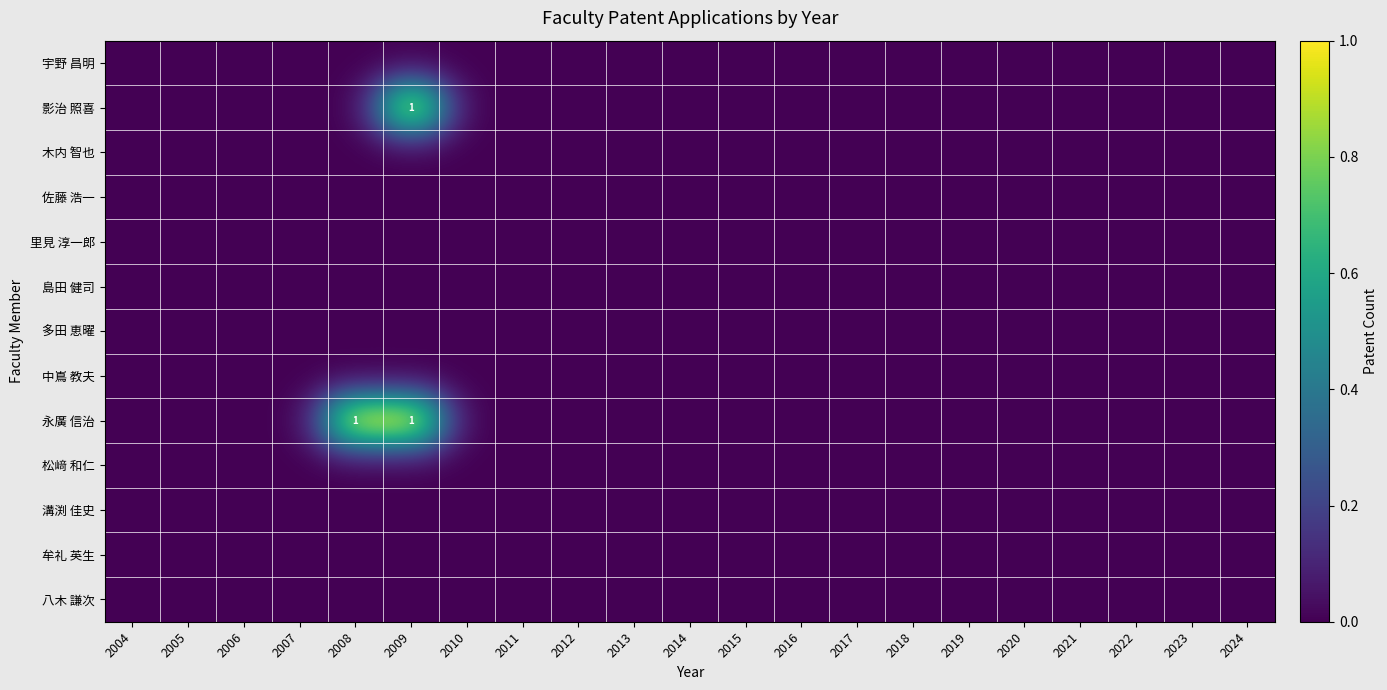

List the series in order of their peak value, lowest first.

宇野 昌明, 木内 智也, 佐藤 浩一, 里見 淳一郎, 島田 健司, 多田 恵曜, 中嶌 教夫, 松﨑 和仁, 溝渕 佳史, 牟礼 英生, 八木 謙次, 影治 照喜, 永廣 信治